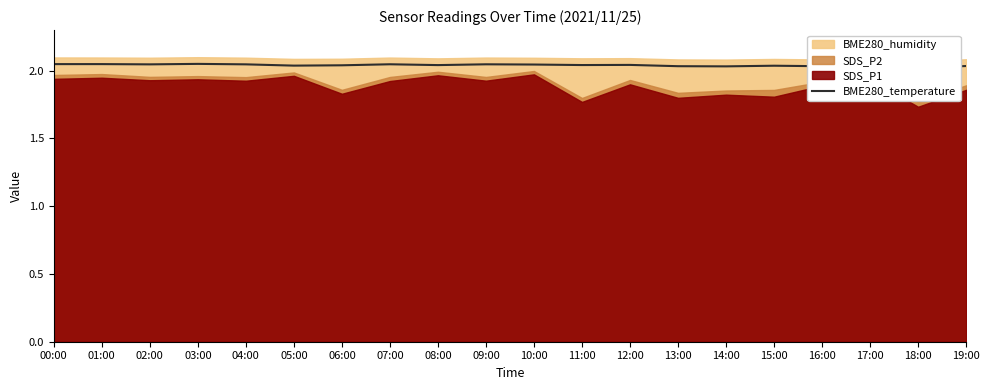

Does the chart display data point markers on the line(s)?

No